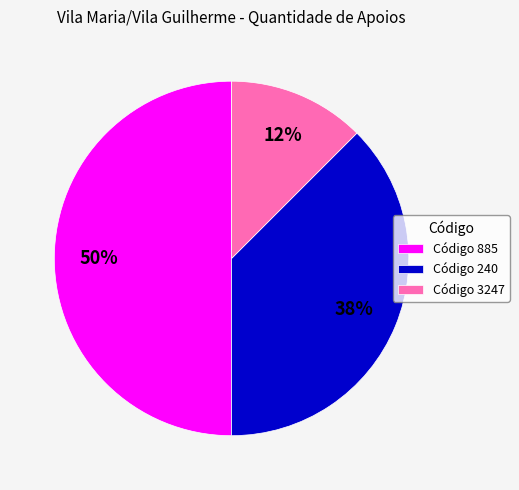

How many slices are in this pie chart?

3